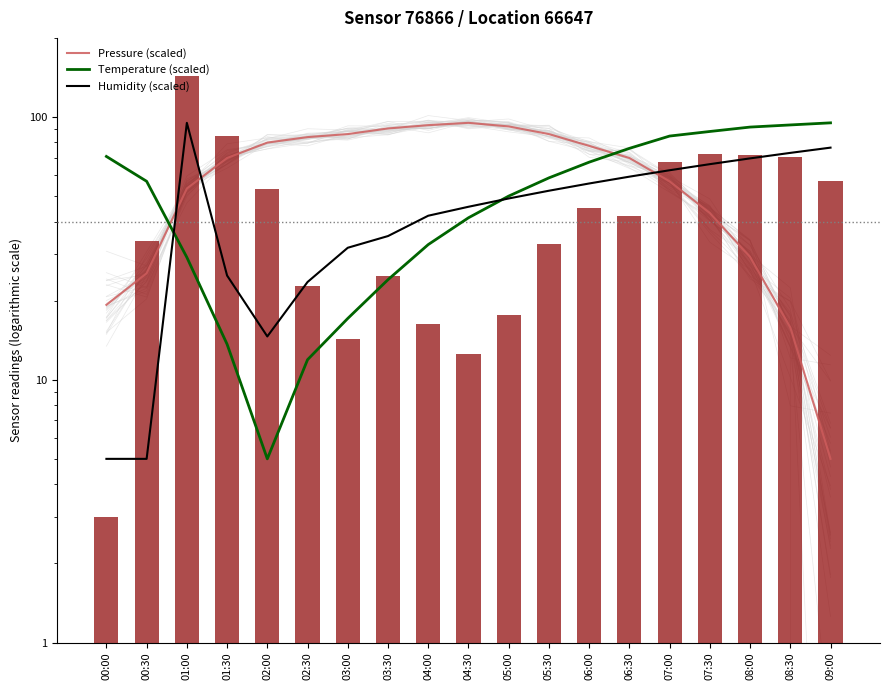

Rank the categories by Humidity (scaled) value from highest to lowest.

01:00, 09:00, 08:30, 08:00, 07:30, 07:00, 06:30, 06:00, 05:30, 05:00, 04:30, 04:00, 03:30, 03:00, 01:30, 02:30, 02:00, 00:00, 00:30